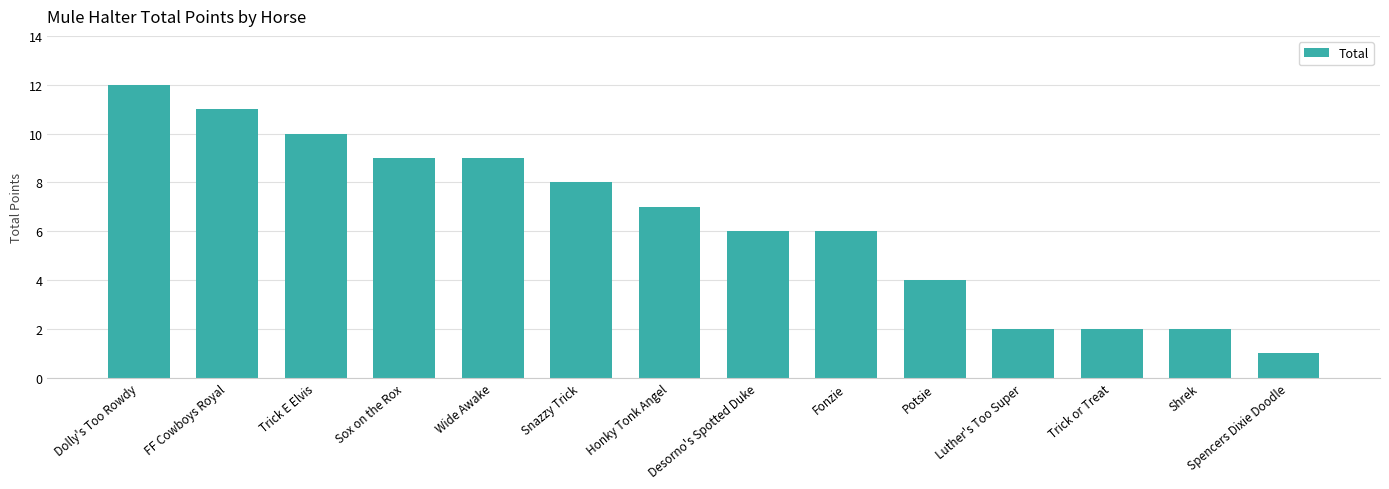

What is the smallest value displayed?

1